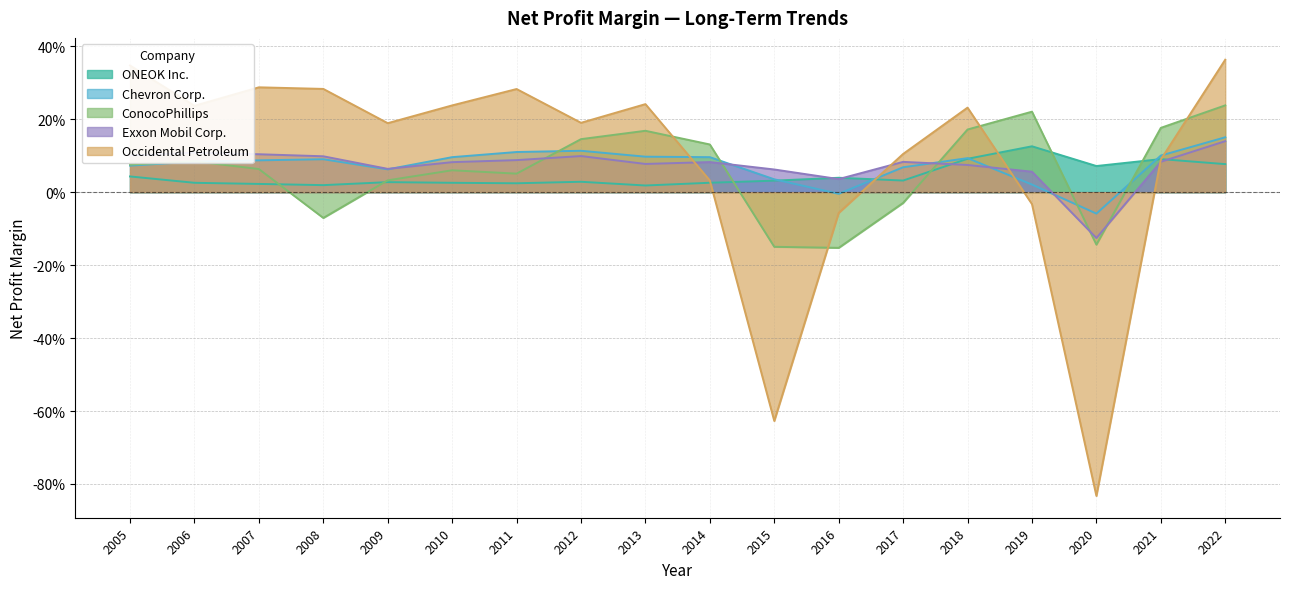

What is the lowest value of the Occidental Petroleum series?

-0.8